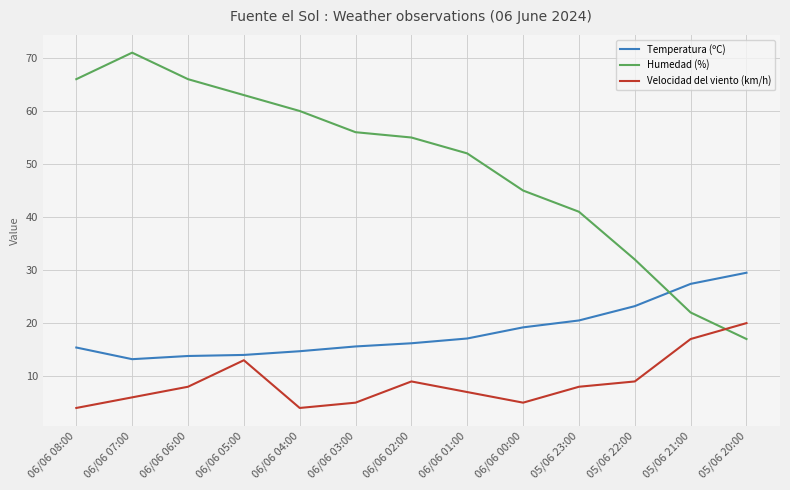

True or false: Humedad (%) and Velocidad del viento (km/h) intersect in this chart.

True